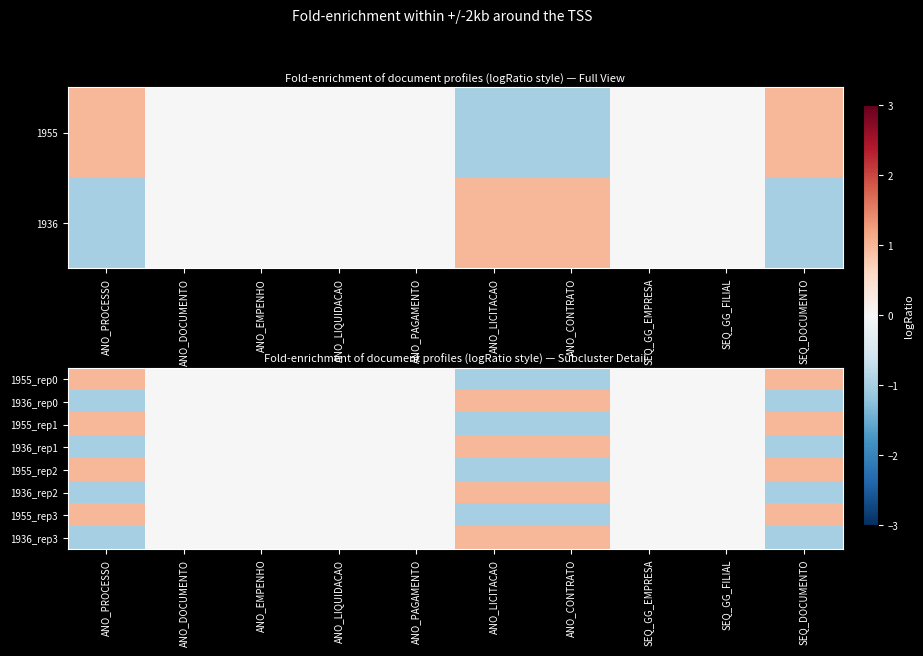

True or false: 1955_rep3 has a value of -1 at ANO_LICITACAO.

True